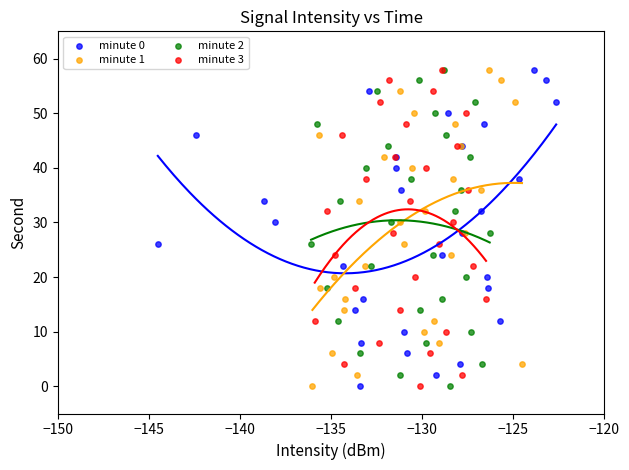

What are all the series names shown in the legend?

minute 0, minute 1, minute 2, minute 3